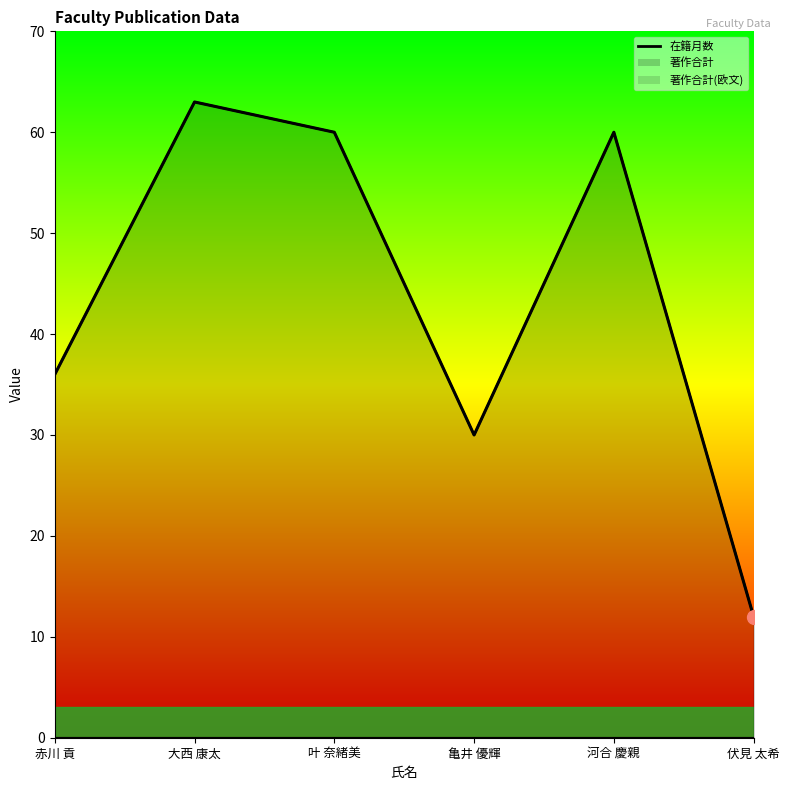

True or false: 著作合計(欧文) and 在籍月数 cross at least once.

False